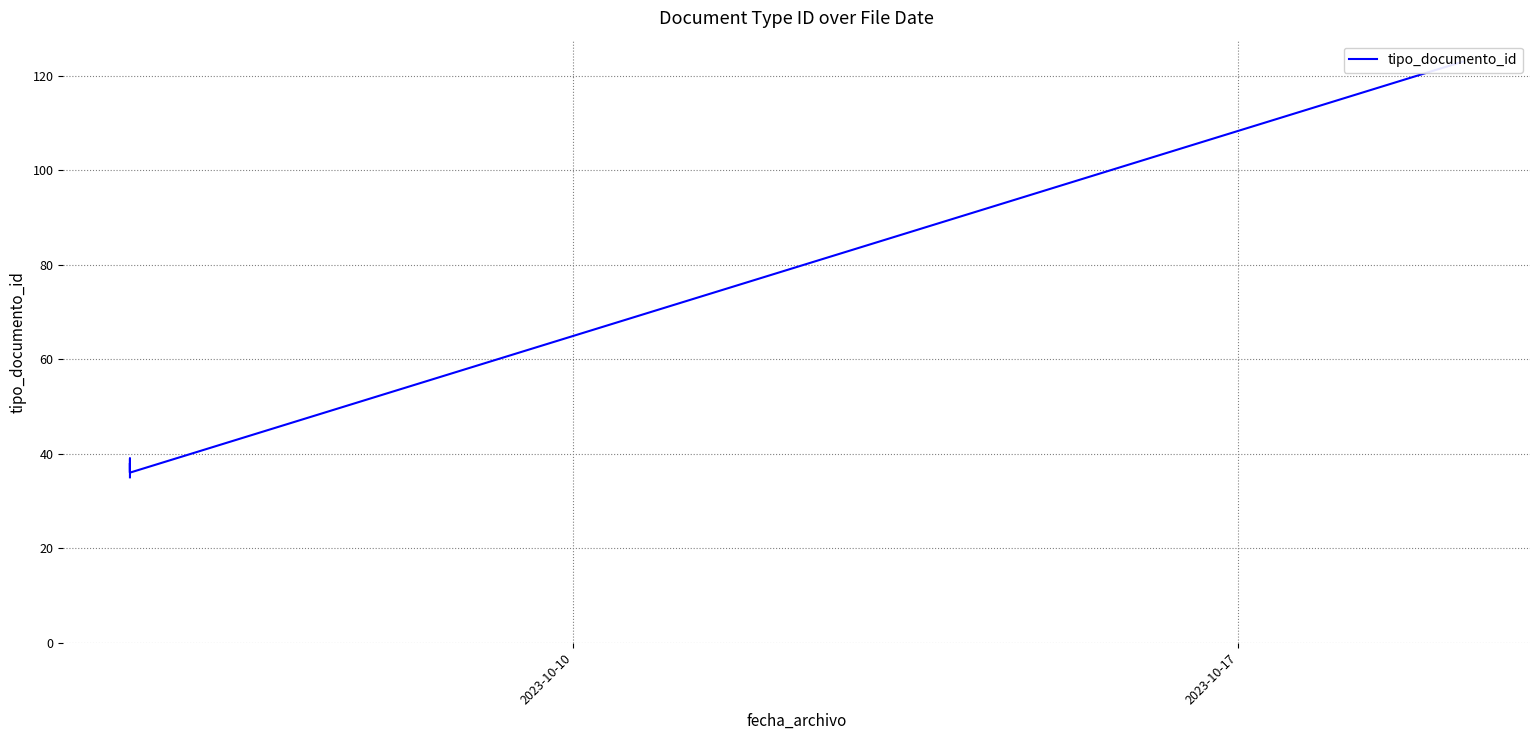

How many lines are shown in the chart?

1